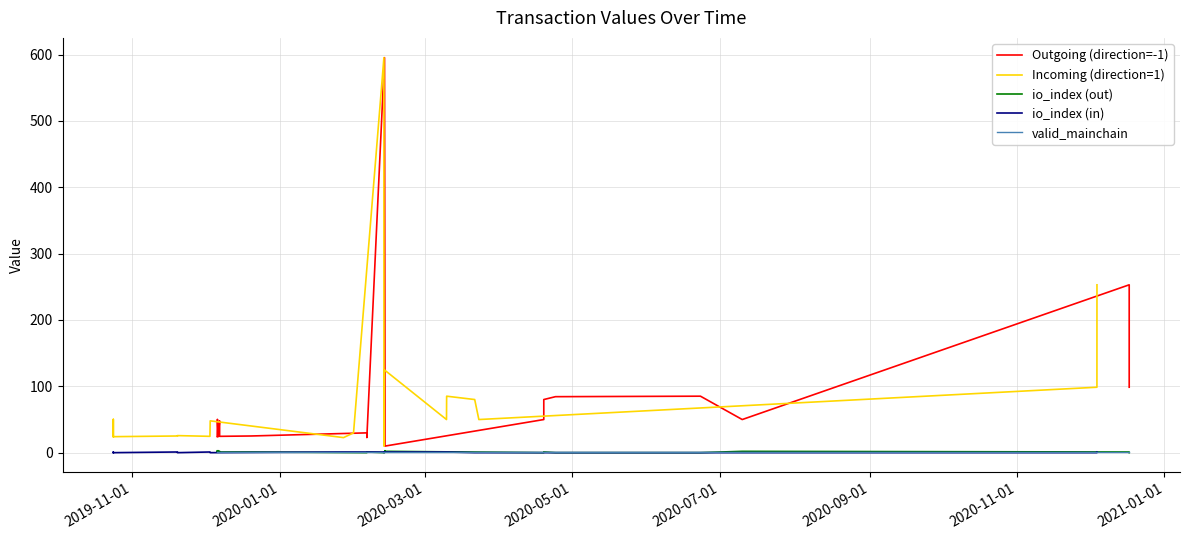

Reading right to left, list all the values displayed in this chart.

Outgoing (direction=-1): 98.6	253.0	49.9	85.1	84.4	80.1	49.9	9.9	124.8	595.4	22.7	29.8	25.1	24.6	47.9	24.0	25.7	50.2	24.2	24.1
Incoming (direction=1): 253.0	98.6	49.9	80.1	85.1	84.4	49.9	124.8	9.9	595.4	29.8	22.7	47.9	24.6	25.7	25.1	24.1	24.2	50.2	24.0
io_index (out): 0.0	1.0	2.0	0.0	0.0	1.0	0.0	2.0	3.0	0.0	1.0	0.0	1.0	1.0	2.0	3.0	2.0	1.0	3.0	1.0
io_index (in): 1.0	0.0	0.0	0.0	1.0	1.0	1.0	1.0	0.0	1.0	1.0	1.0	0.0	1.0	0.0	1.0	0.0	1.0	1.0	0.0
valid_mainchain: 1.0	1.0	1.0	1.0	1.0	1.0	1.0	1.0	1.0	1.0	1.0	1.0	1.0	1.0	1.0	1.0	1.0	1.0	1.0	1.0